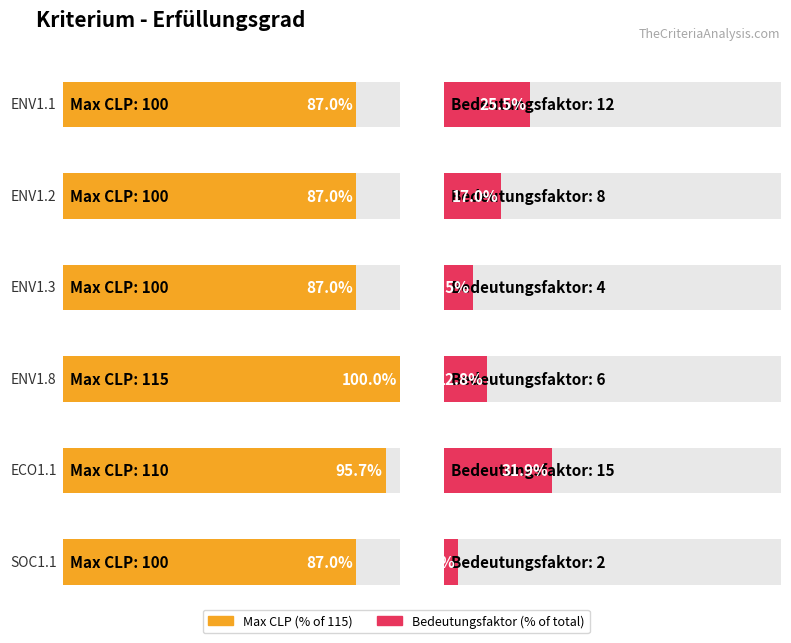

How many distinct data groups are displayed?

2